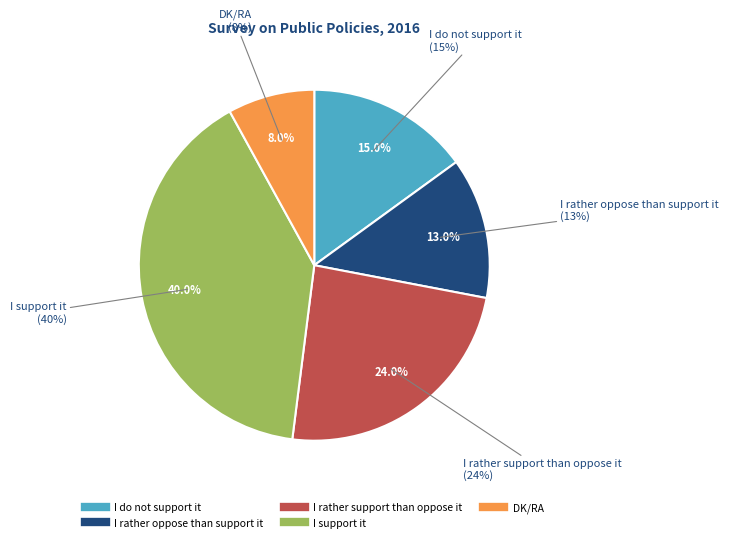

To the nearest percent, what is the average slice percentage?

20%